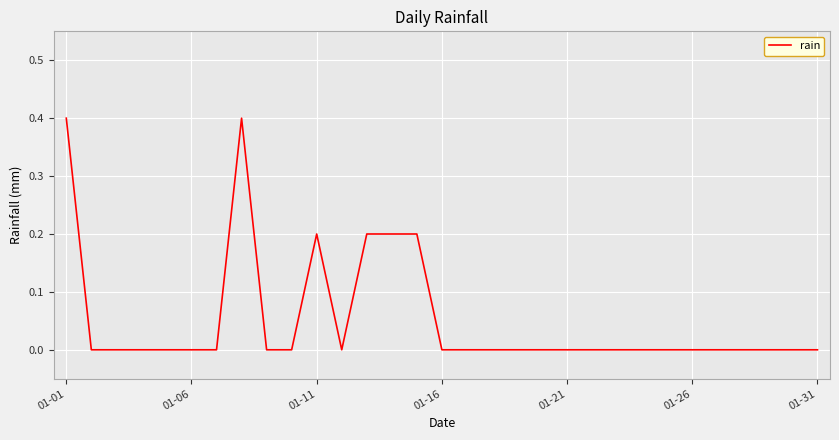

What is the difference between the maximum and minimum values?

0.4